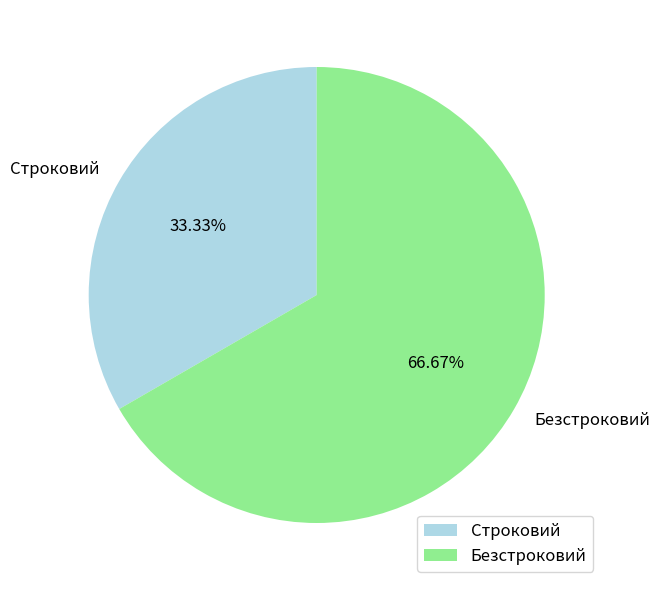

Do Строковий and Безстроковий together represent more than half of the pie?

Yes